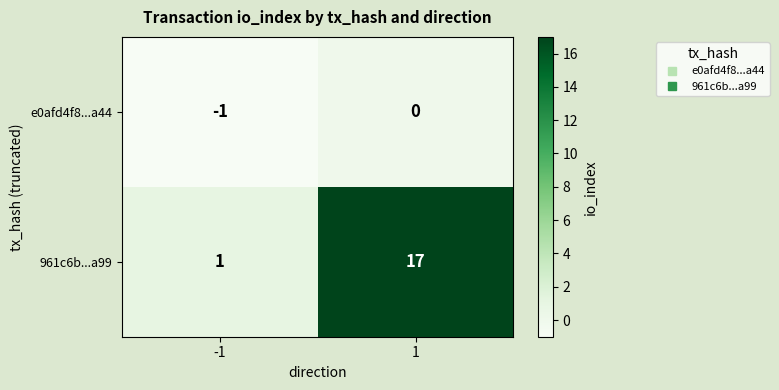

What is the spread (max minus min) of values at 1?

17